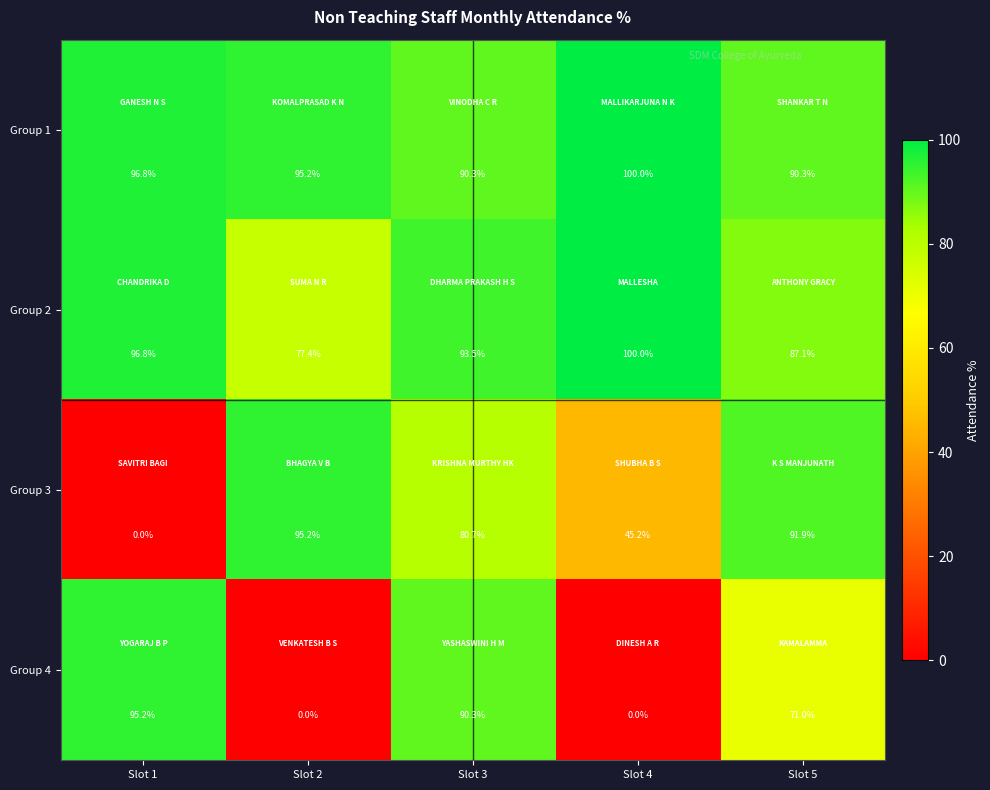

Which series has the largest total across all categories?

Group 1